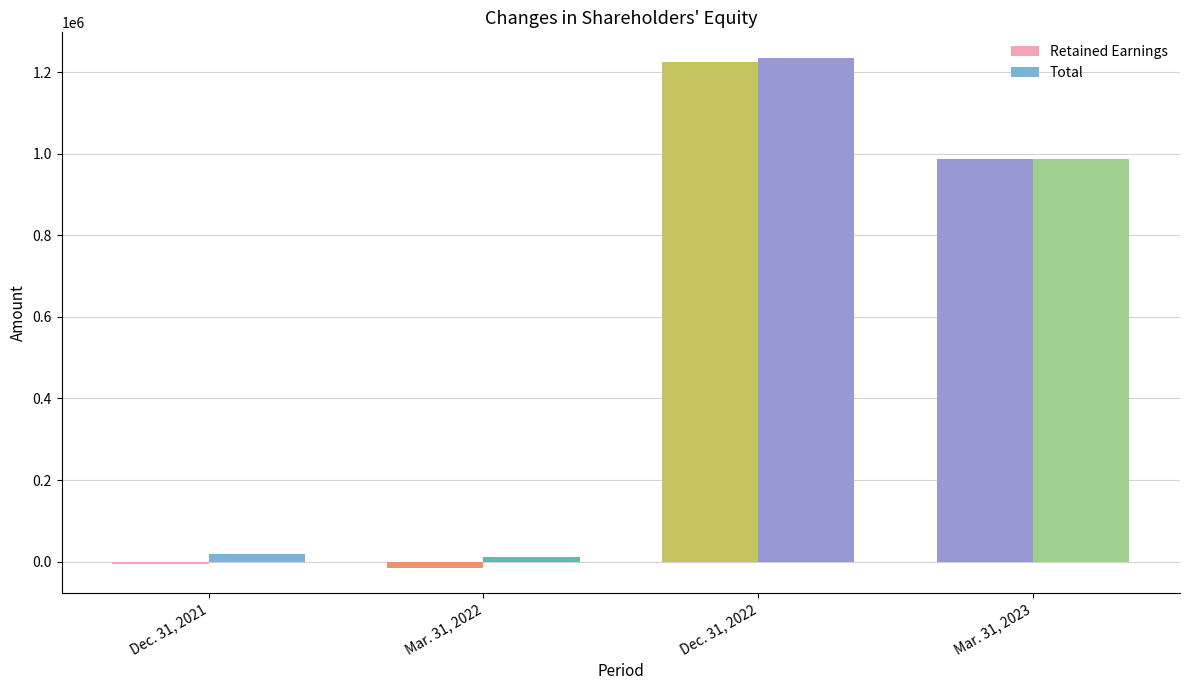

What is the sum of the Retained Earnings values at Mar. 31, 2023 and Dec. 31, 2021?

979145